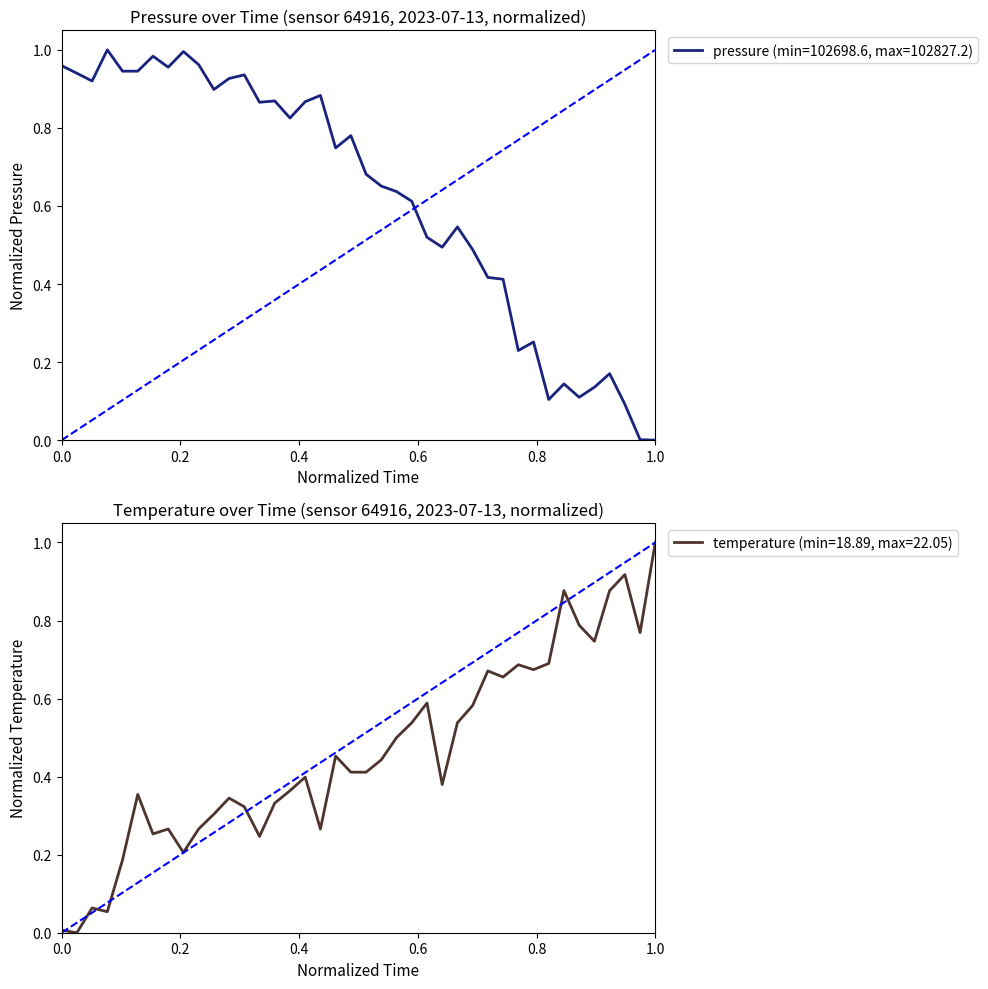

How many interior local peaks does the temperature series have?

11